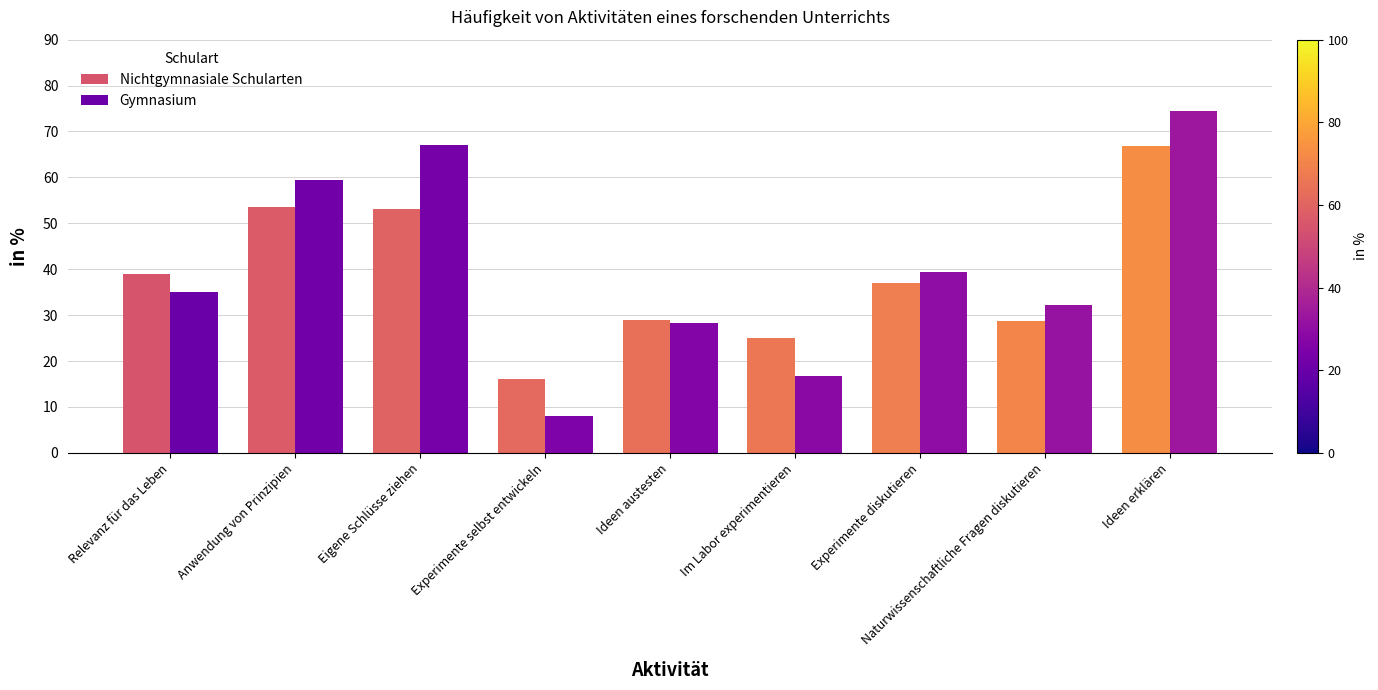

What are all the series names shown in the legend?

Nichtgymnasiale Schularten, Gymnasium